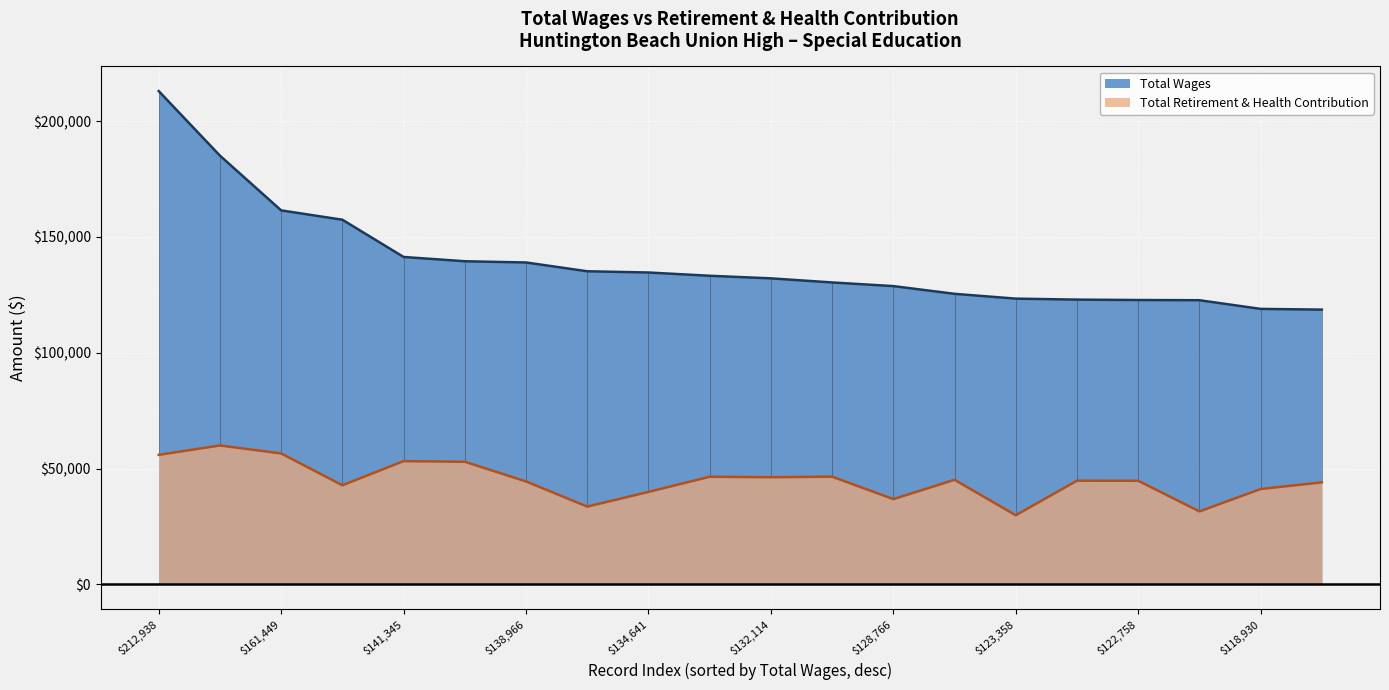

The Total Retirement & Health Contribution series shows 69628 at $122,758. True or false?

False